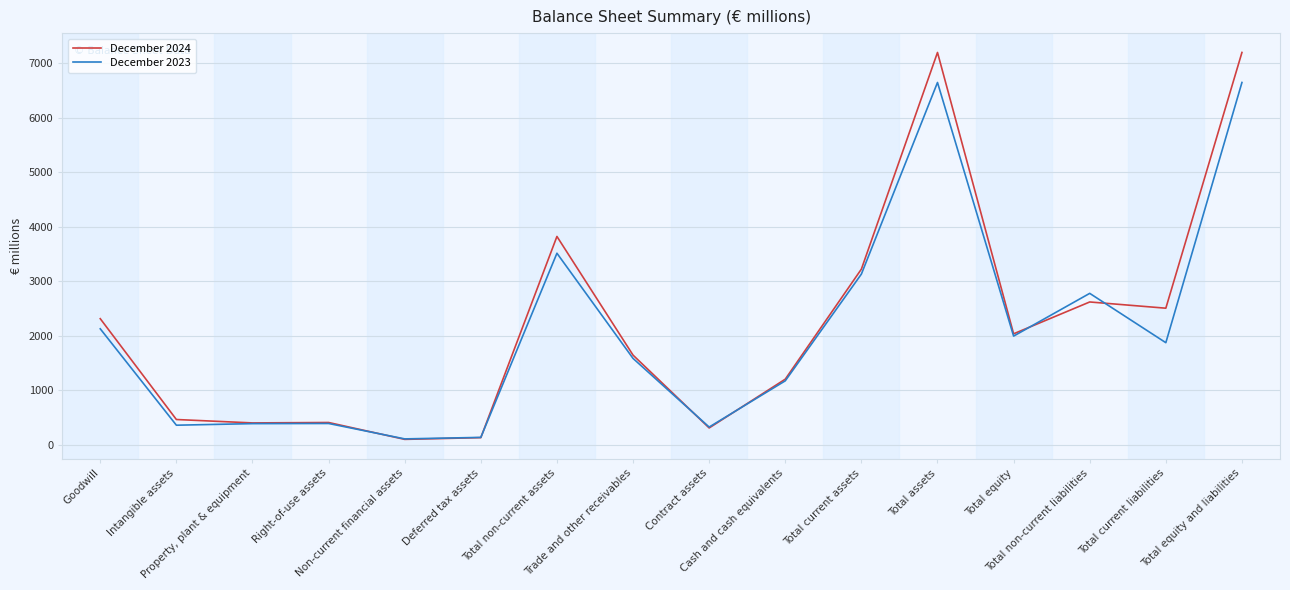

At which label does December 2024 first exceed 2035?

Goodwill